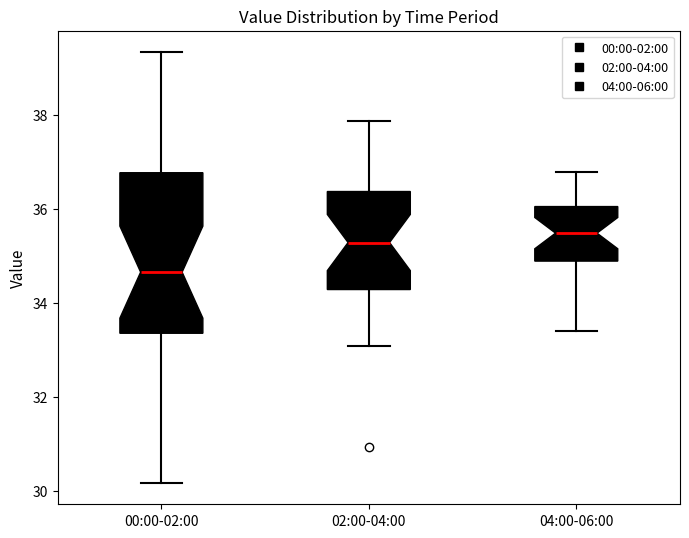

Where does the median line of the box for 00:00-02:00 sit on the y-axis? The values are not printed on the chart, so give them approximately, as read against the axis.

34.6